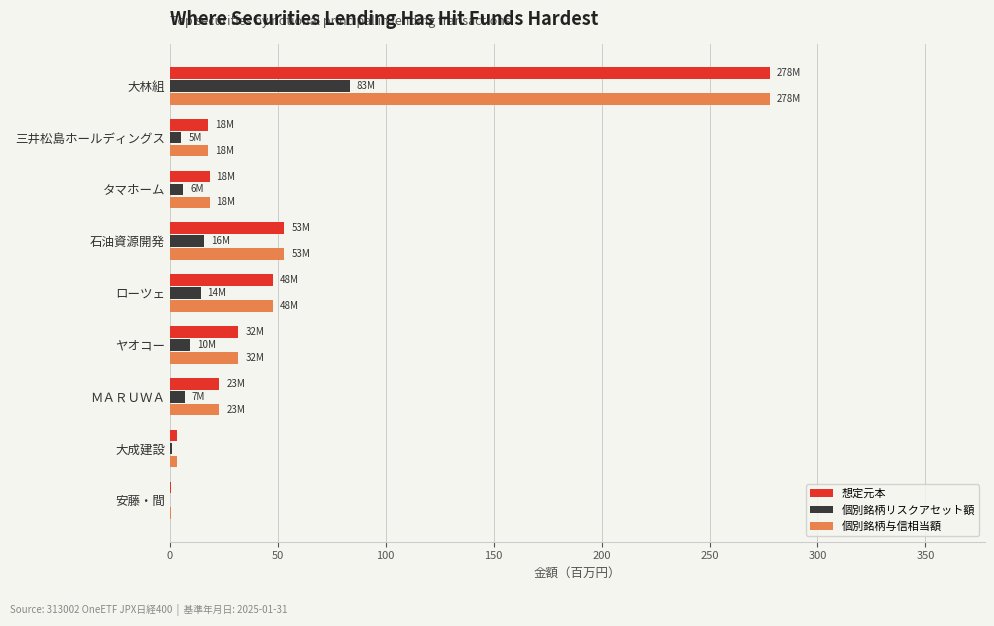

What are all the series names shown in the legend?

想定元本, 個別銘柄リスクアセット額, 個別銘柄与信相当額